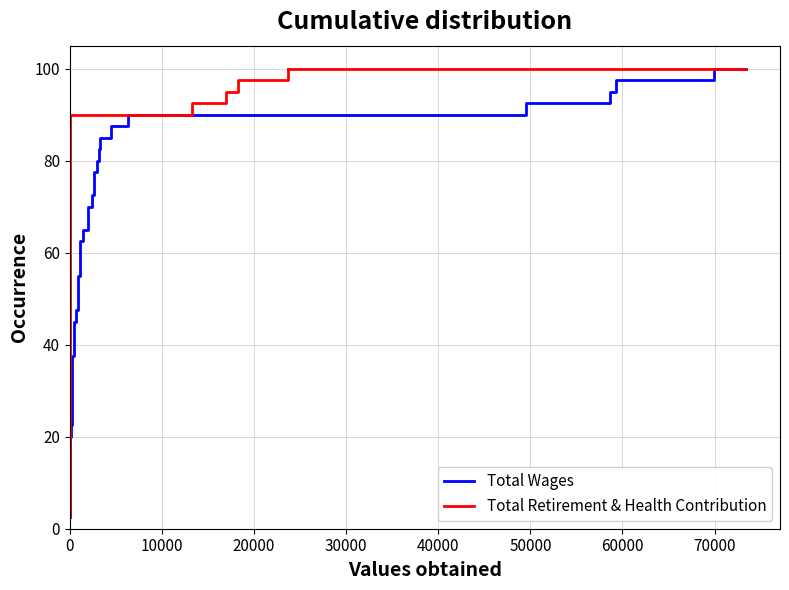

Reading left to right, transcribe all the data shown in this chart.

Total Wages: 2.5	5.0	7.5	10.0	12.5	15.0	17.5	20.0	22.5	25.0	27.5	30.0	32.5	35.0	37.5	40.0	42.5	45.0	47.5	50.0	52.5	55.0	57.5	60.0	62.5	65.0	67.5	70.0	72.5	75.0	77.5	80.0	82.5	85.0	87.5	90.0	92.5	95.0	97.5	100.0
Total Retirement & Health Contribution: 2.5	5.0	7.5	10.0	12.5	15.0	17.5	20.0	22.5	25.0	27.5	30.0	32.5	35.0	37.5	40.0	42.5	45.0	47.5	50.0	52.5	55.0	57.5	60.0	62.5	65.0	67.5	70.0	72.5	75.0	77.5	80.0	82.5	85.0	87.5	90.0	92.5	95.0	97.5	100.0